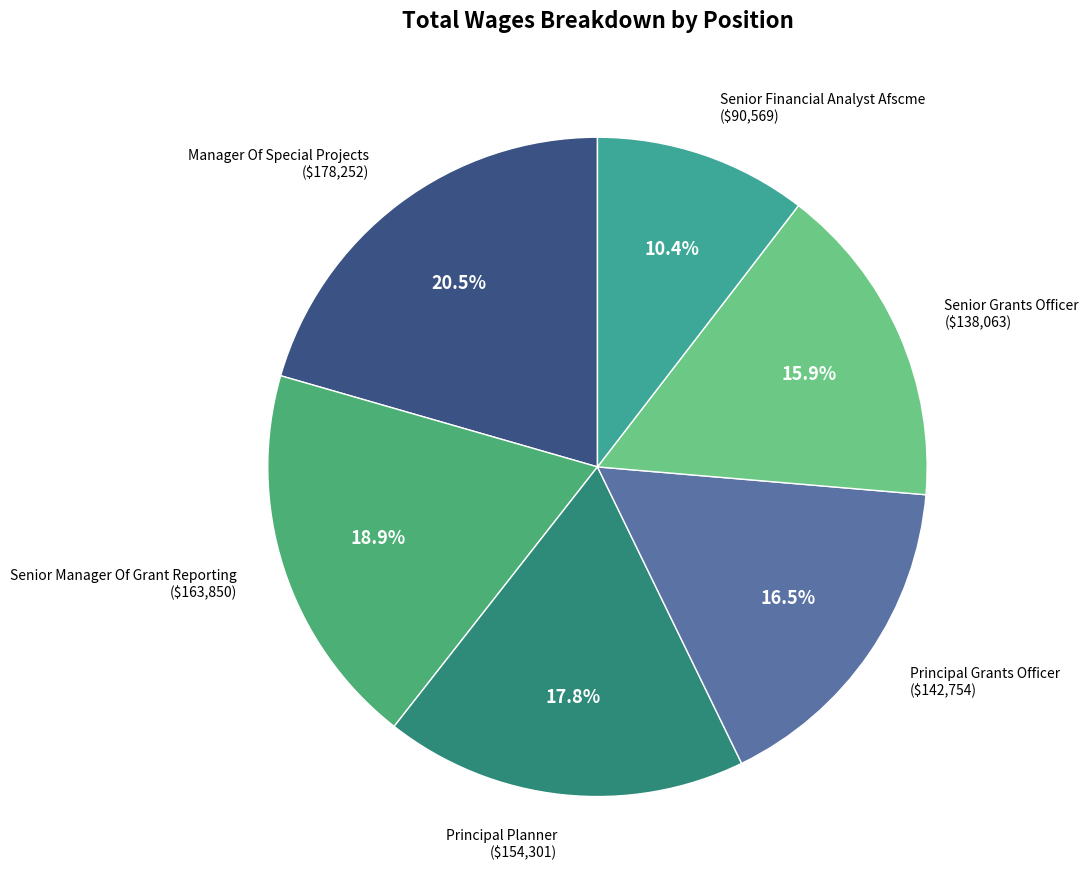

Which slice is the smallest?

Senior Financial Analyst Afscme